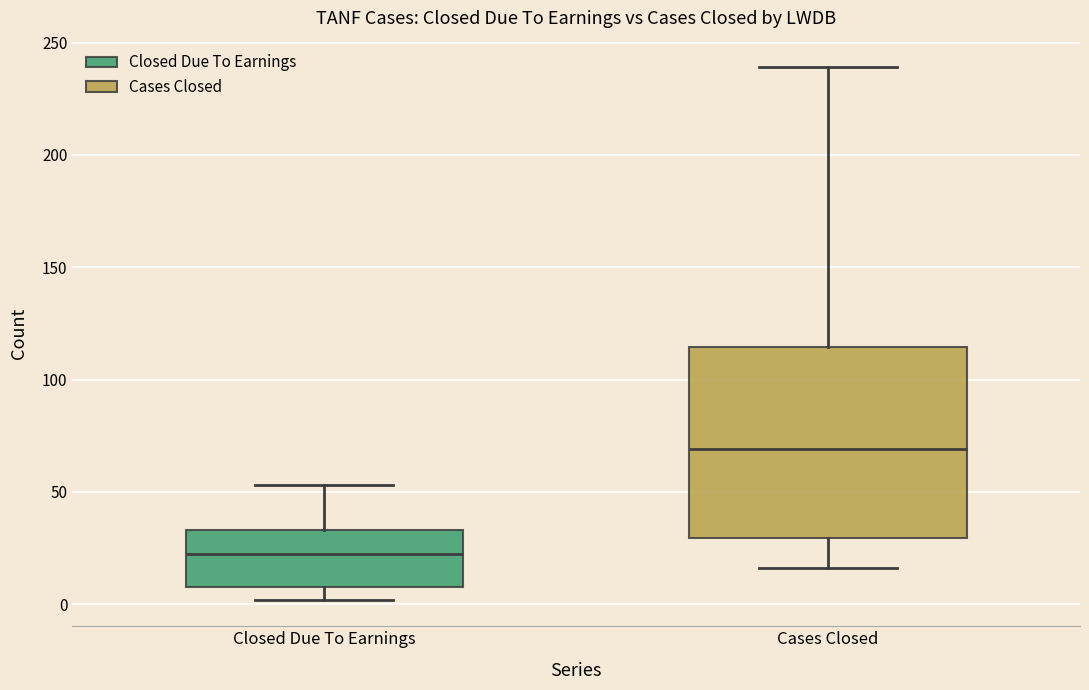

Where does the upper whisker of the box for Cases Closed end on the y-axis? The values are not printed on the chart, so give them approximately, as read against the axis.

240